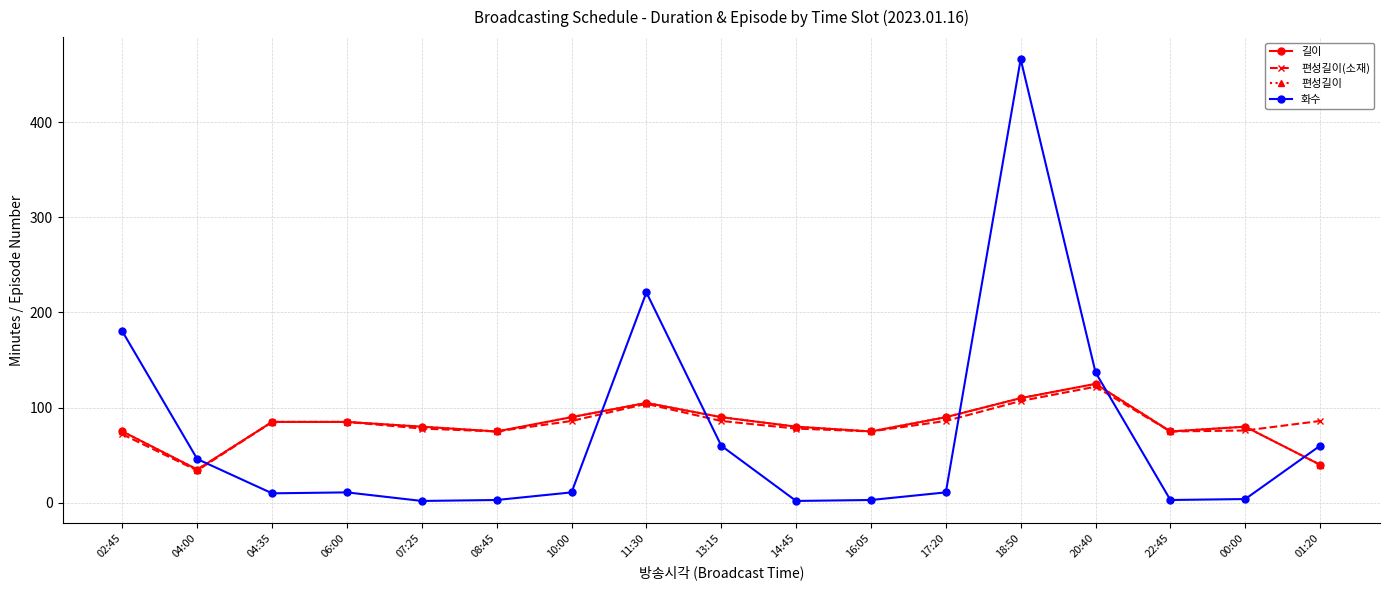

How many intersections are there between 편성길이 and 화수?

6